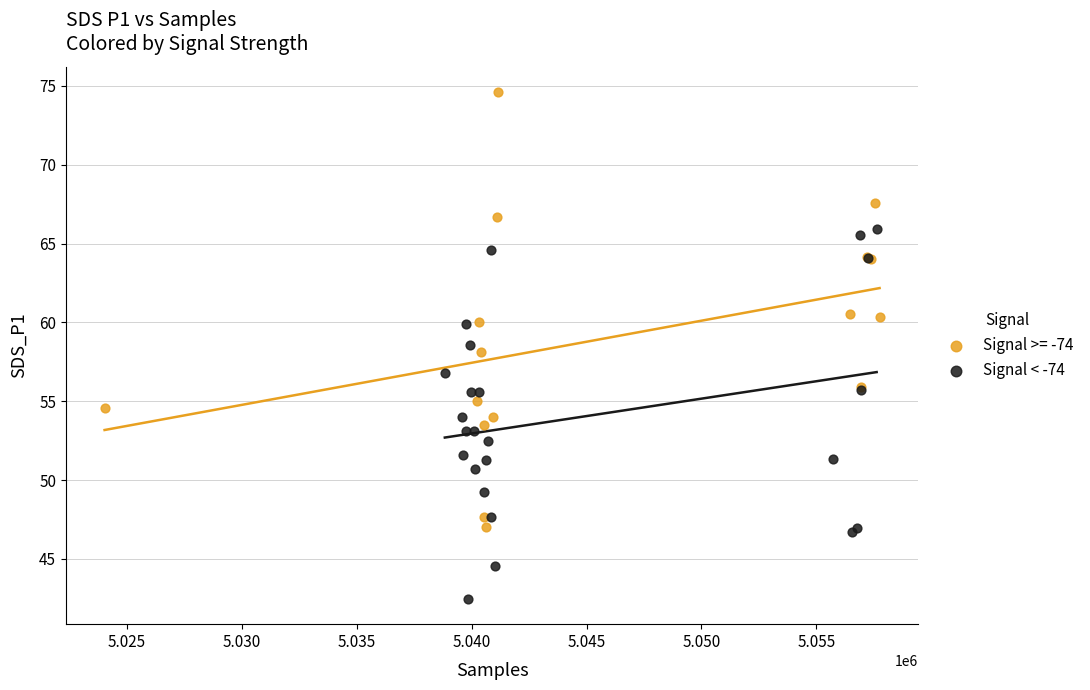

Which series has the largest Y range (max minus min)?

Signal >= -74